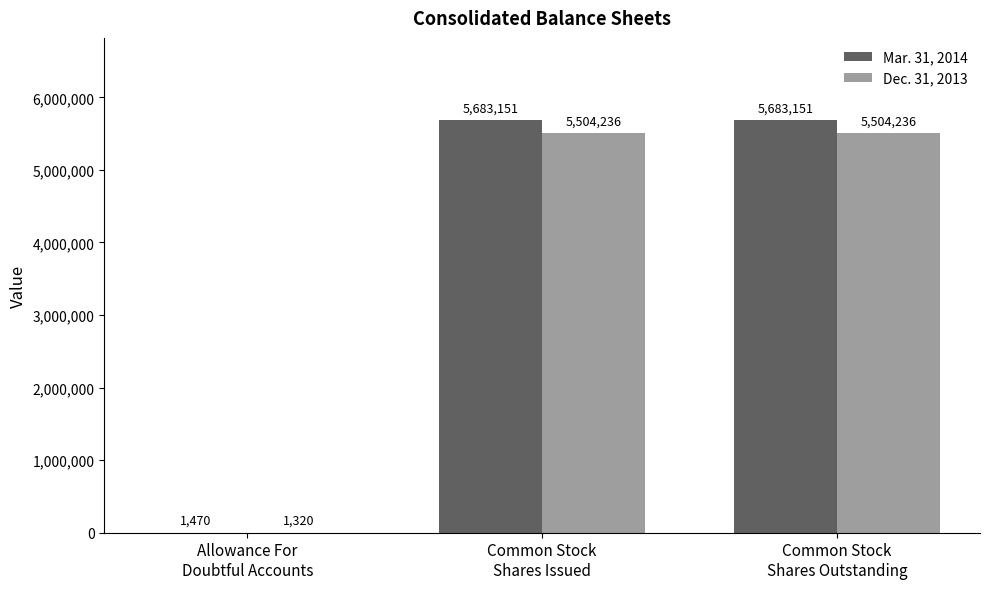

What is the sum of all Mar. 31, 2014 values?

11367772